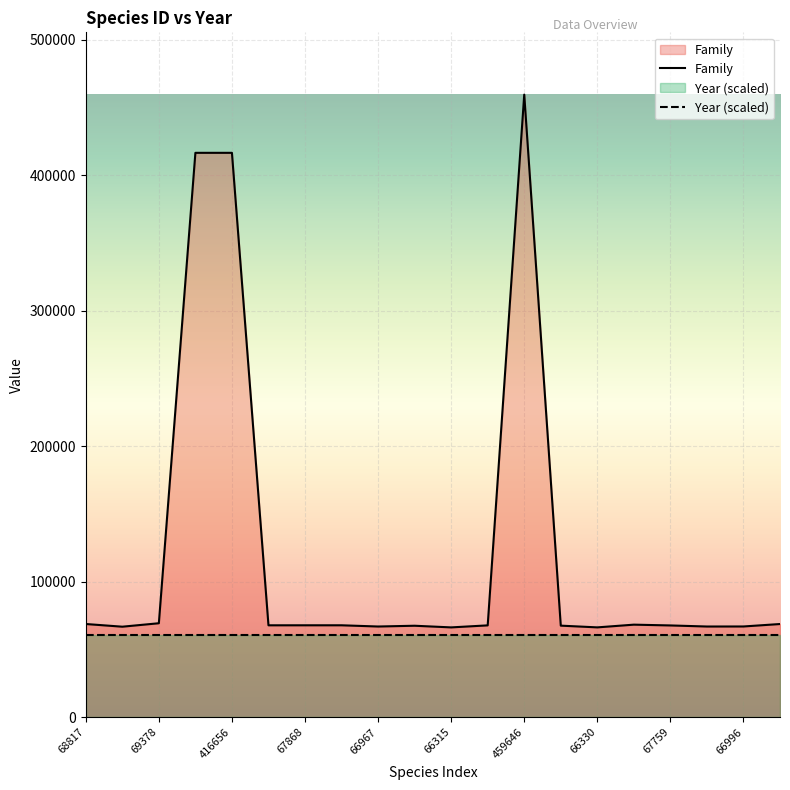

How many lines are shown in the chart?

2